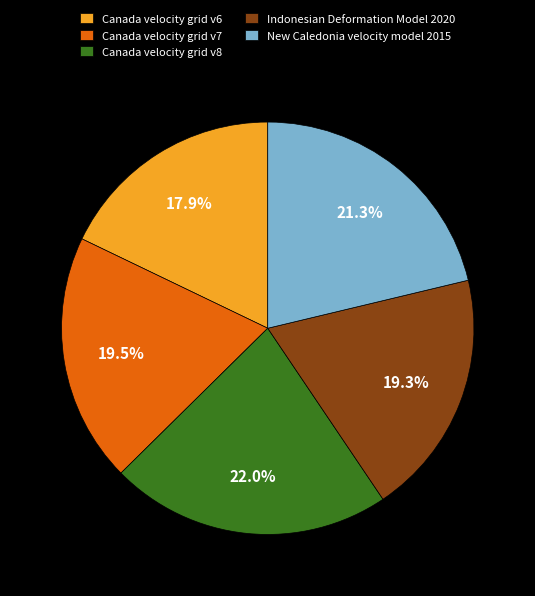

Is New Caledonia velocity model 2015 the majority of the pie?

No